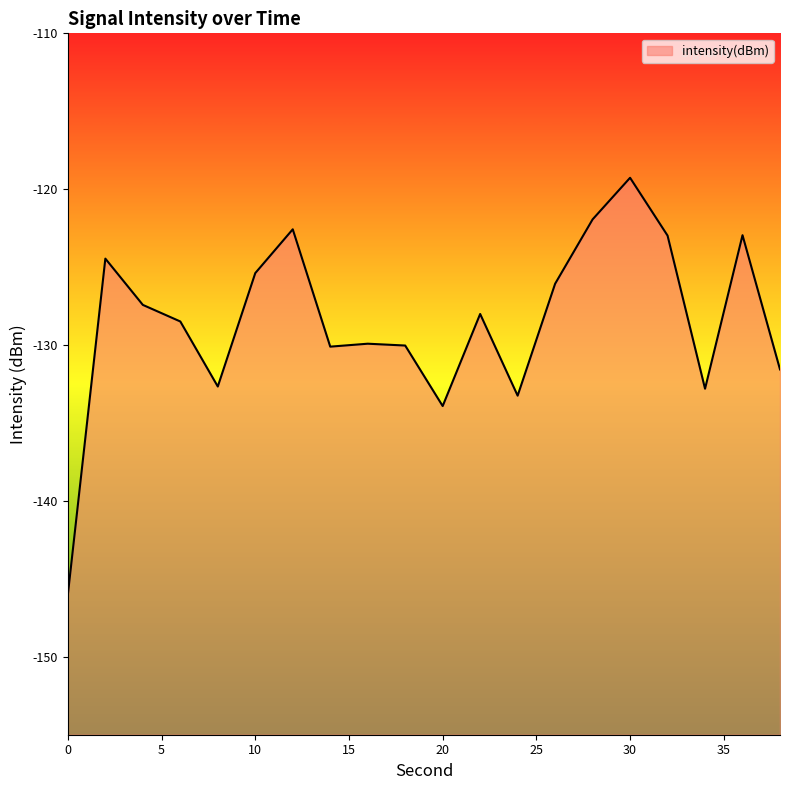

Rank the categories by value from lowest to highest.

0, 20, 24, 34, 8, 38, 14, 18, 16, 6, 22, 4, 26, 10, 2, 32, 36, 12, 28, 30